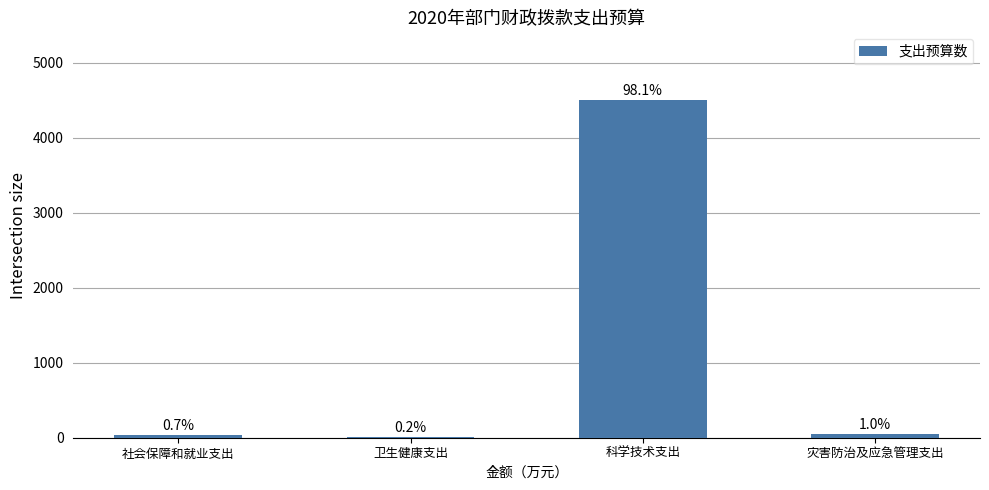

How many bars are there in total?

4